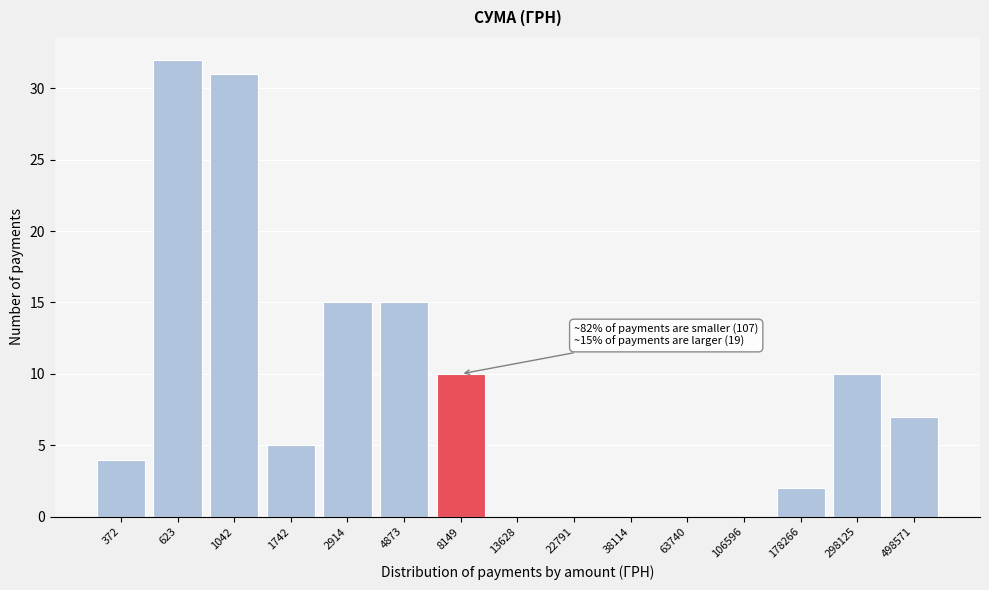

Reading left to right, list all the values displayed in this chart.

372=4	623=32	1042=31	1742=5	2914=15	4873=15	8149=10	13628=0	22791=0	38114=0	63740=0	106596=0	178266=2	298125=10	498571=7